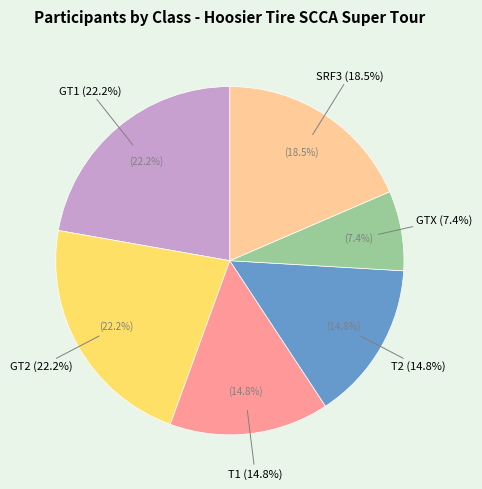

How many segments does this pie chart have?

6